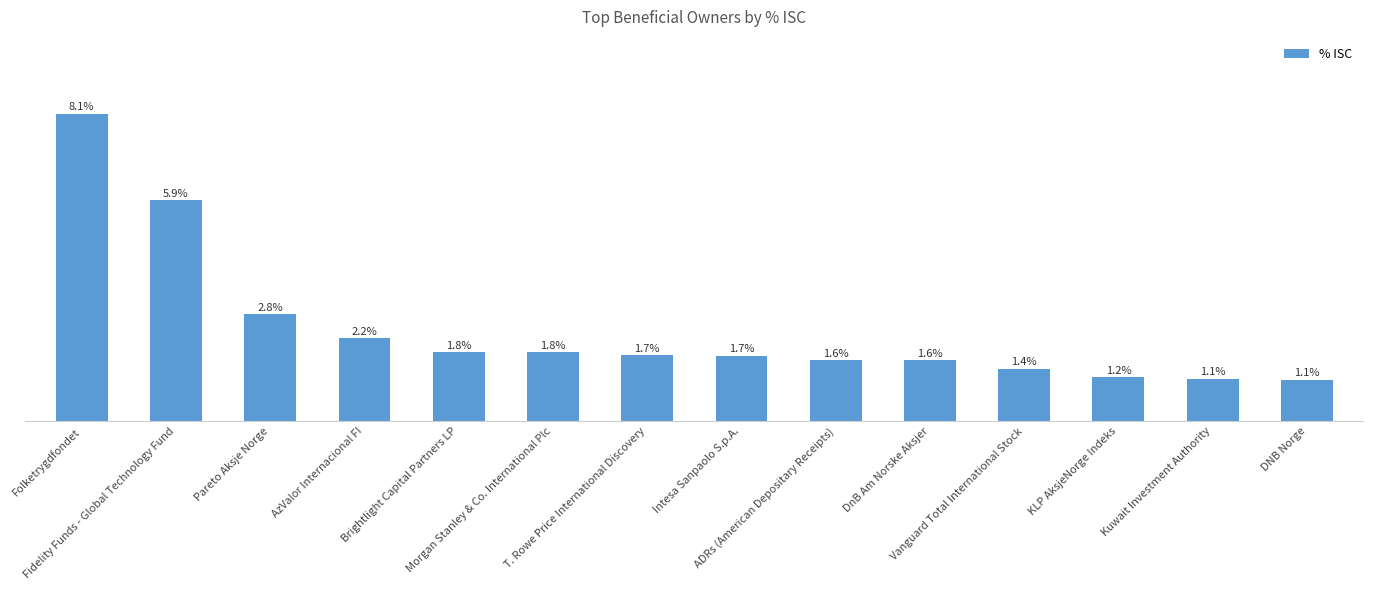

Approximately how many times larger is the value at Pareto Aksje Norge compared to Intesa Sanpaolo S.p.A.?

1.6